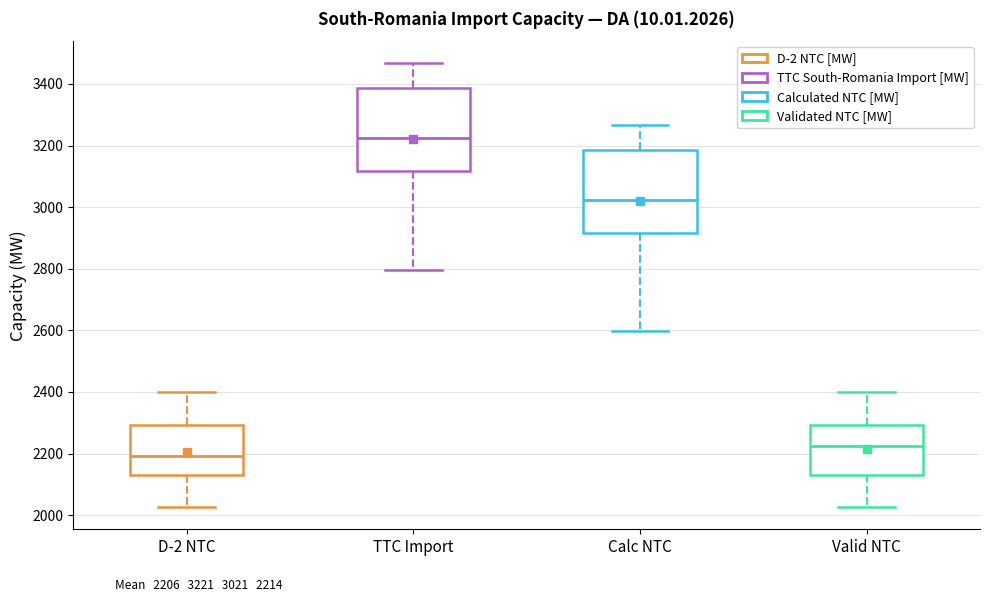

Which box has the lowest median line?

D-2 NTC